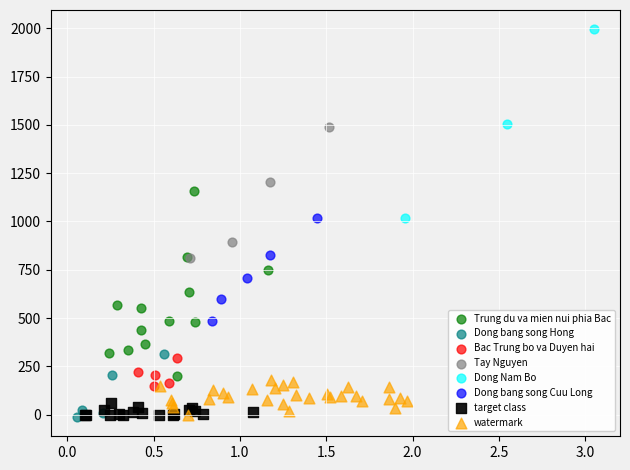

Which series reaches the maximum Y coordinate?

Dong Nam Bo